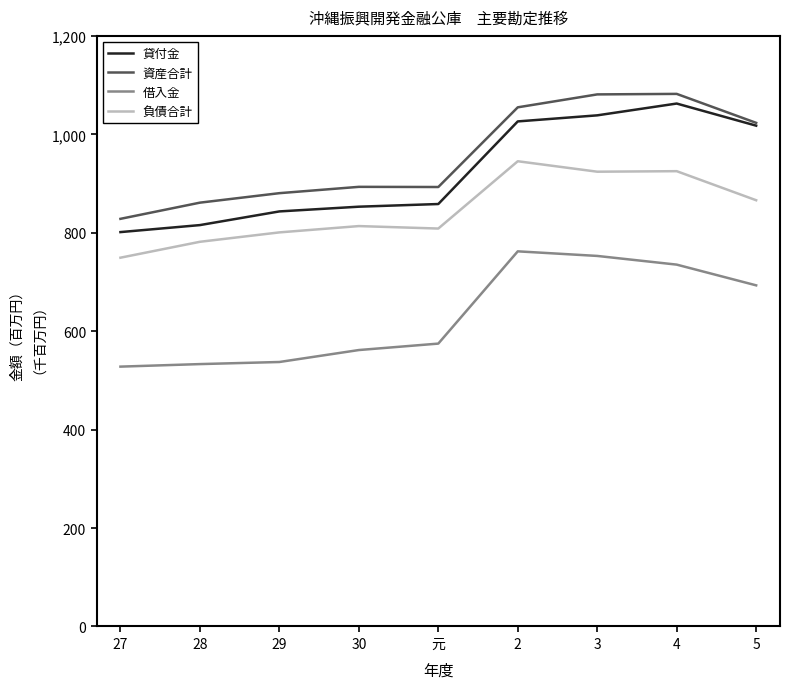

Which series has the largest range (max minus min)?

貸付金